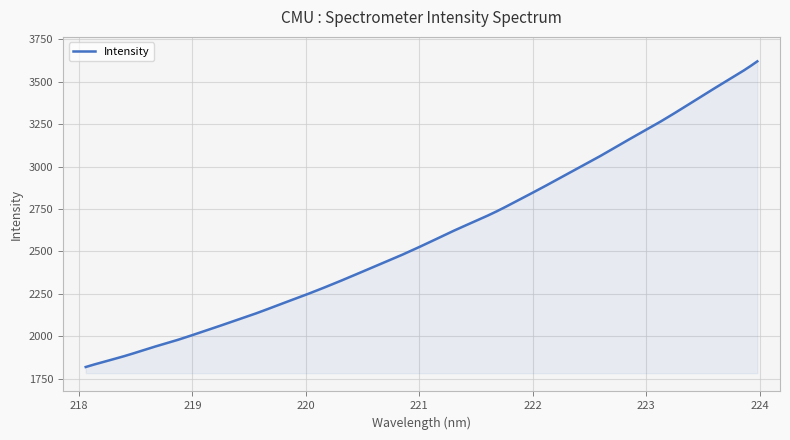

What is the greatest value displayed?

3621.1